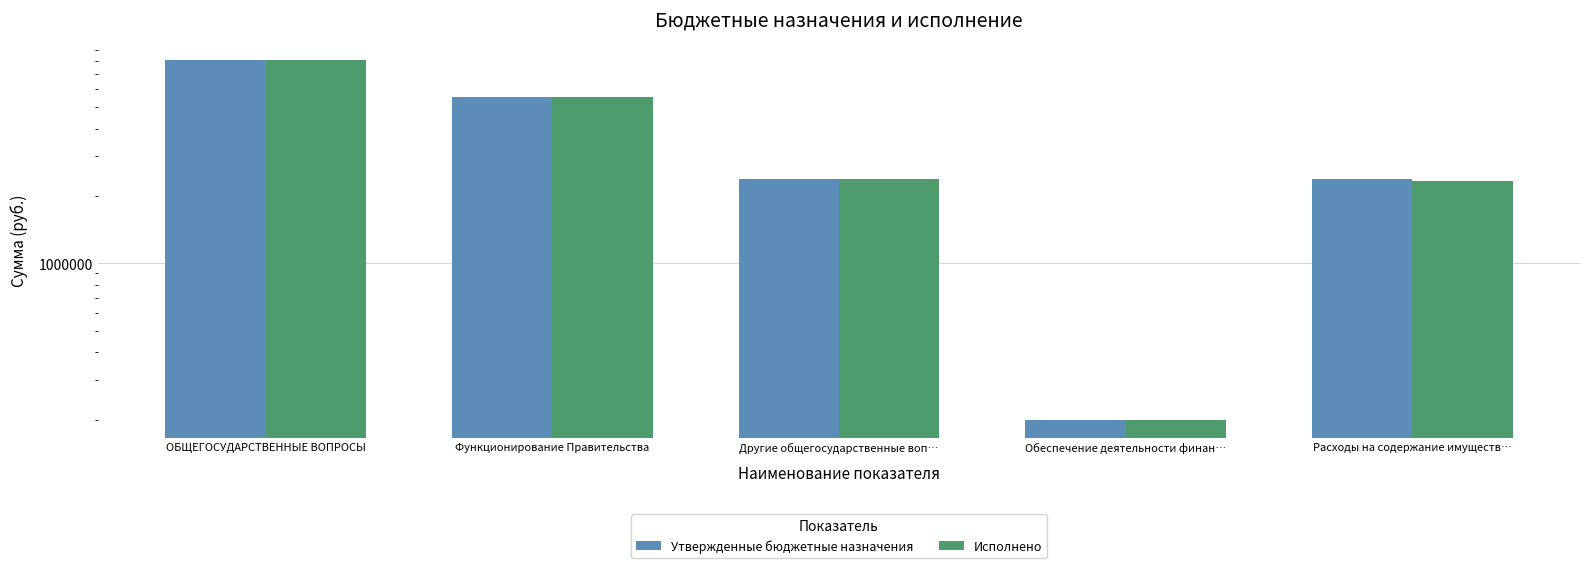

List the series in order of their peak value, lowest first.

Исполнено, Утвержденные бюджетные назначения